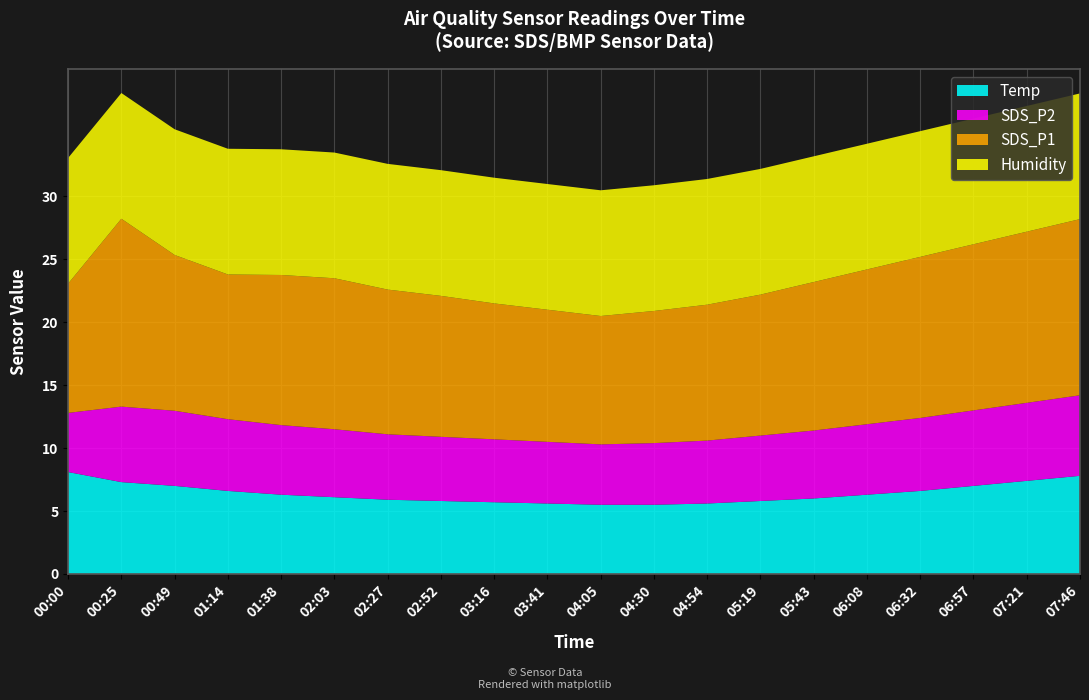

What is the total value across all series at 02:03?

33.5